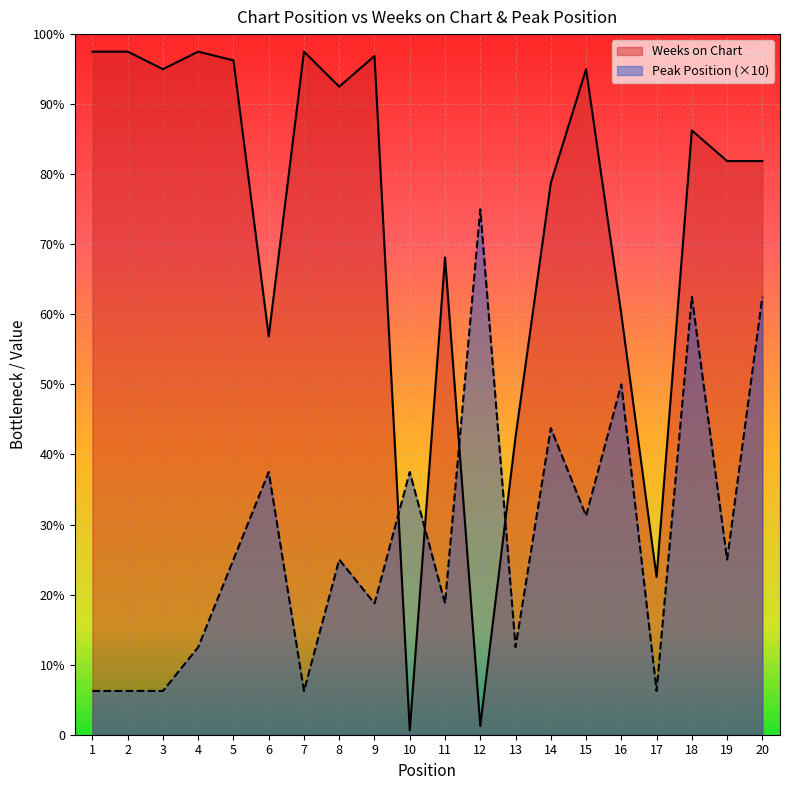

Rank the series by their average value, from highest to lowest.

Weeks on Chart, Peak Position (×10)